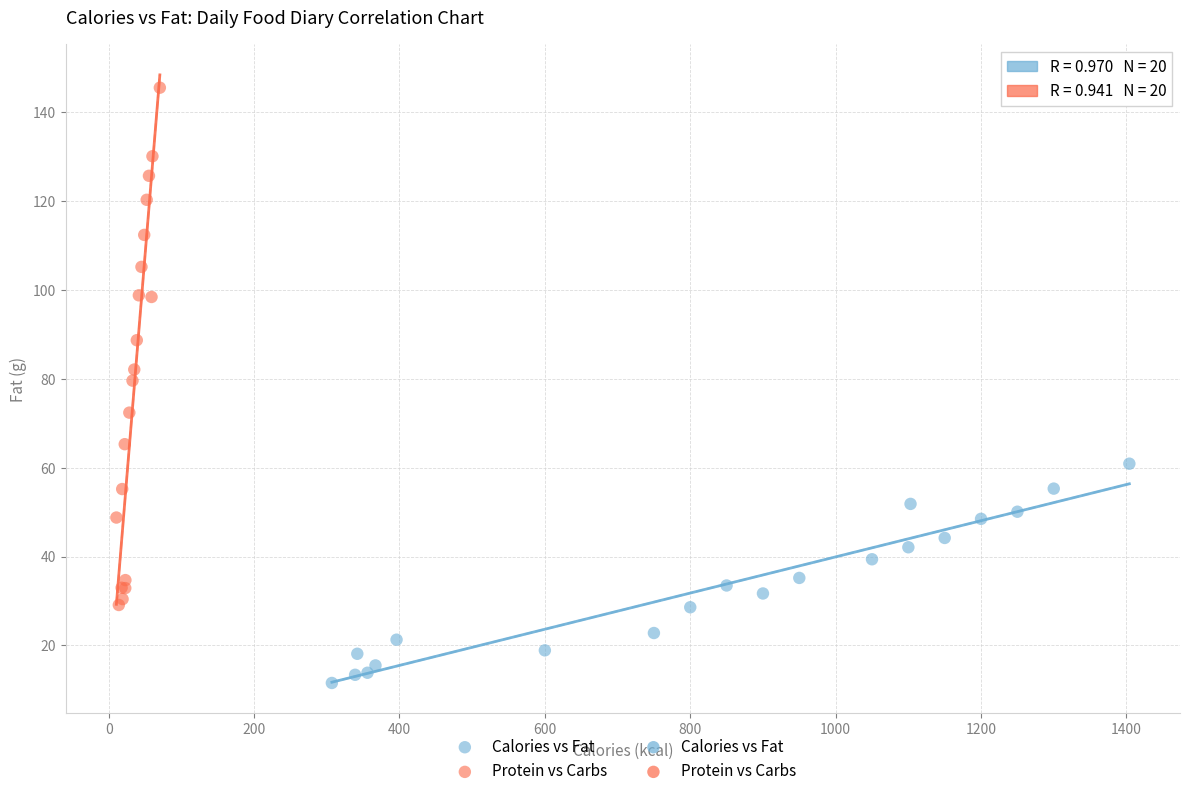

Which series has the largest Y range (max minus min)?

Protein vs Carbs